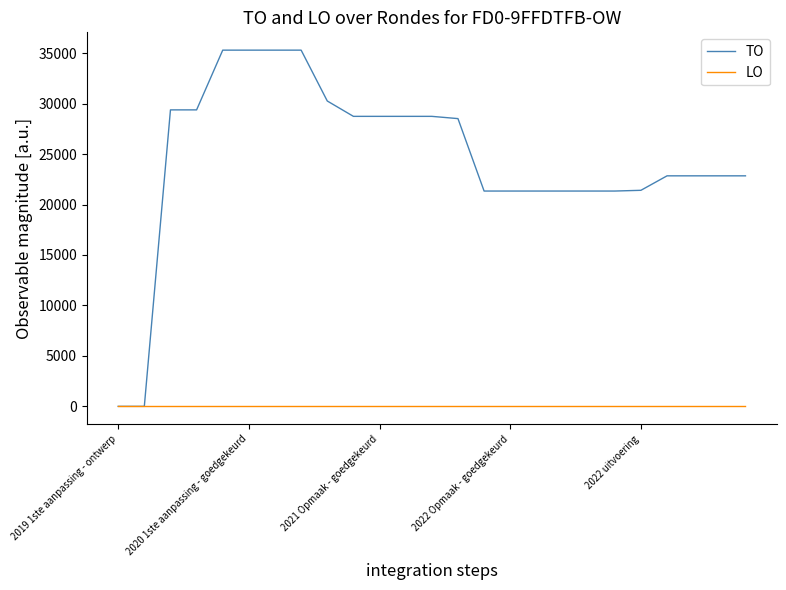

Which series has the largest total across all categories?

TO